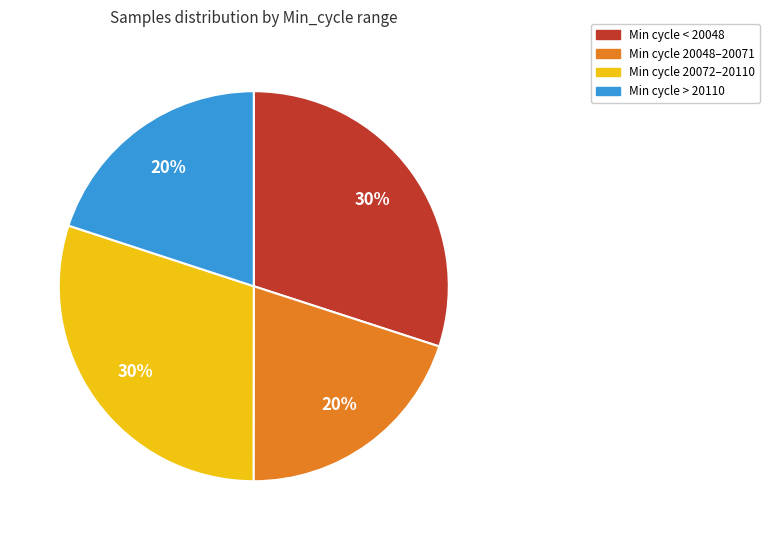

Is there a majority slice in this chart?

No